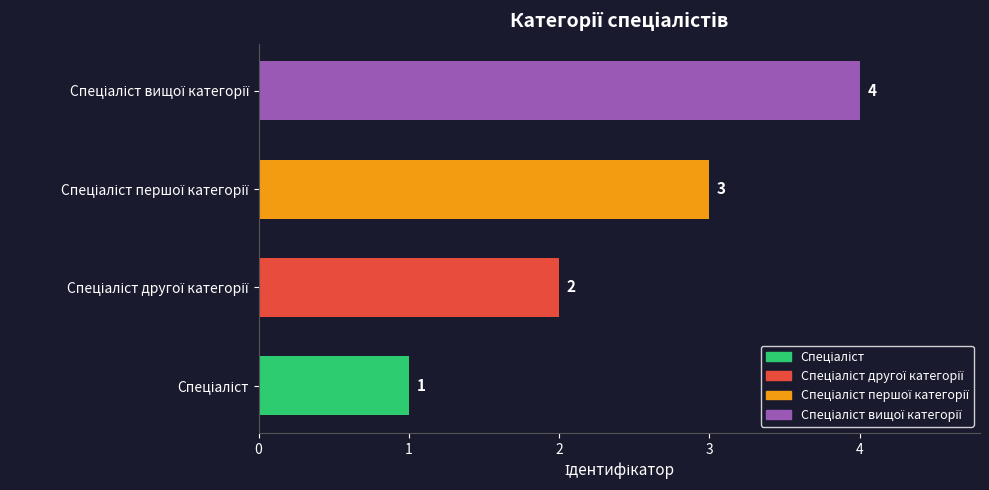

How many series are shown in this chart?

1